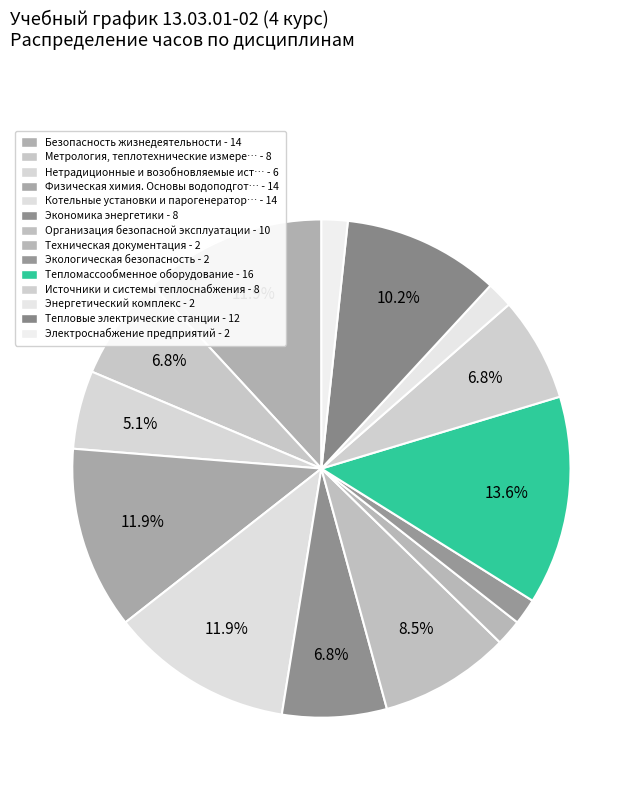

How many segments does this pie chart have?

14